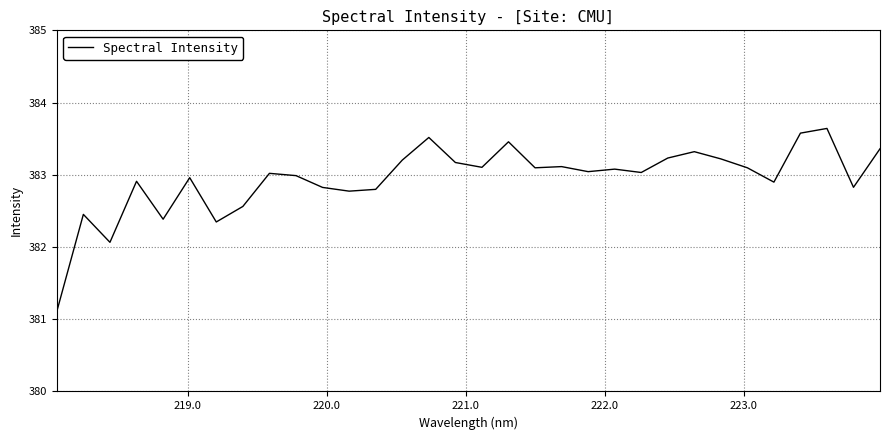

What is the minimum value shown in the chart?

381.1